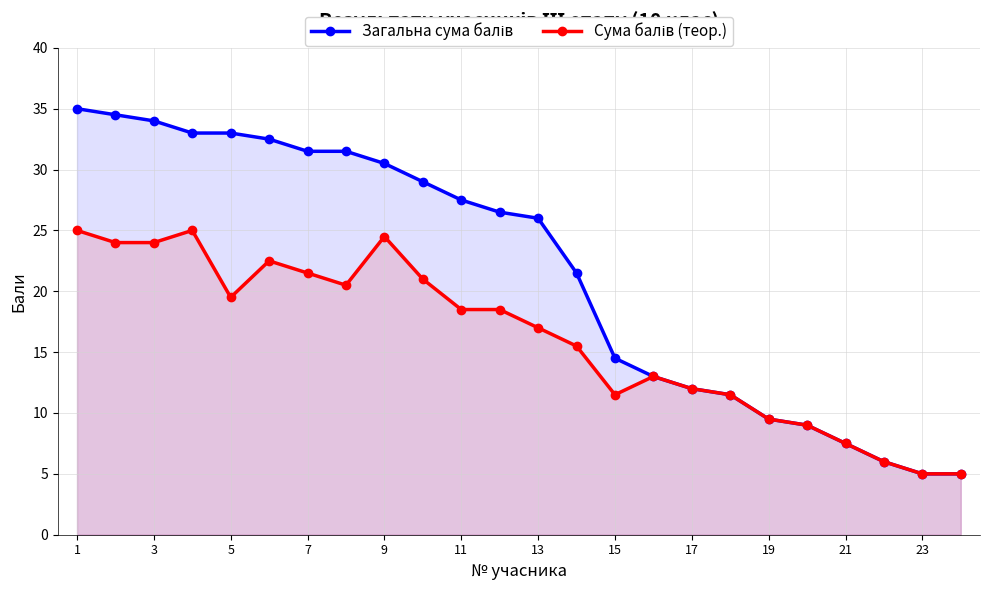

Reading left to right, transcribe all the data shown in this chart.

Загальна сума балів: 35.0	34.5	34.0	33.0	33.0	32.5	31.5	31.5	30.5	29.0	27.5	26.5	26.0	21.5	14.5	13.0	12.0	11.5	9.5	9.0	7.5	6.0	5.0	5.0
Сума балів (теор.): 25.0	24.0	24.0	25.0	19.5	22.5	21.5	20.5	24.5	21.0	18.5	18.5	17.0	15.5	11.5	13.0	12.0	11.5	9.5	9.0	7.5	6.0	5.0	5.0